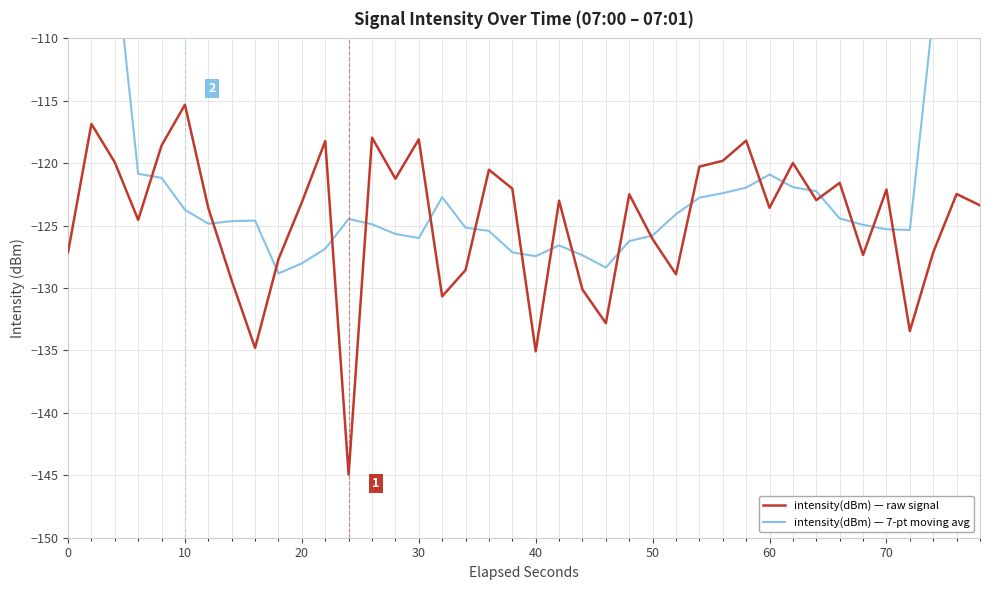

What is the minimum value for intensity(dBm) — raw signal?

-144.9